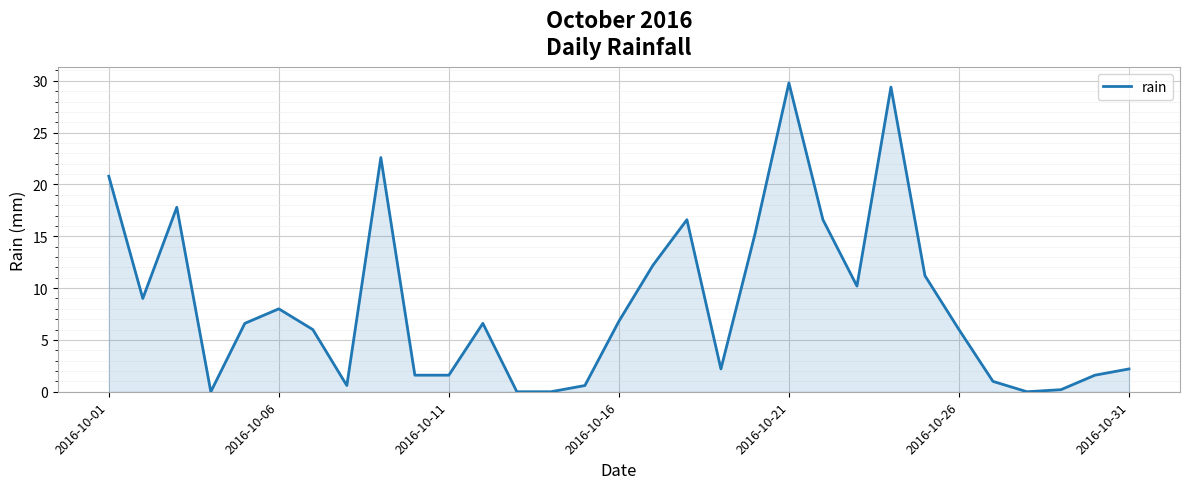

What is the maximum value shown in the chart?

29.8